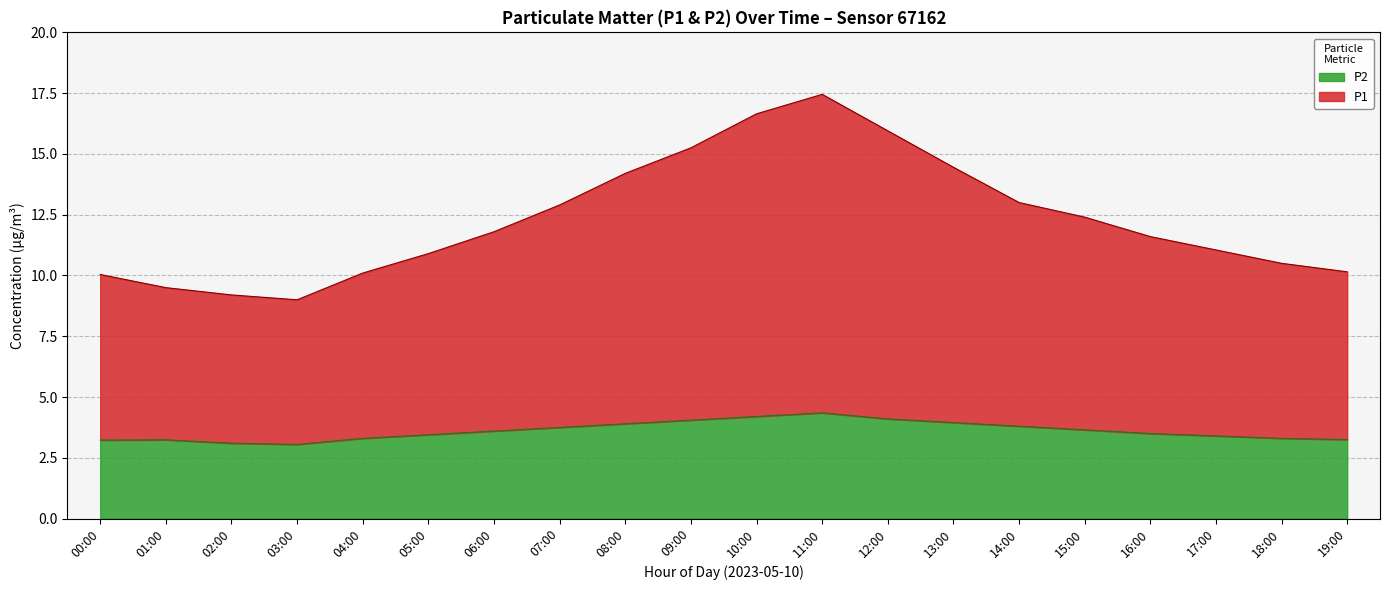

Where is the first local minimum for P1?

03:00